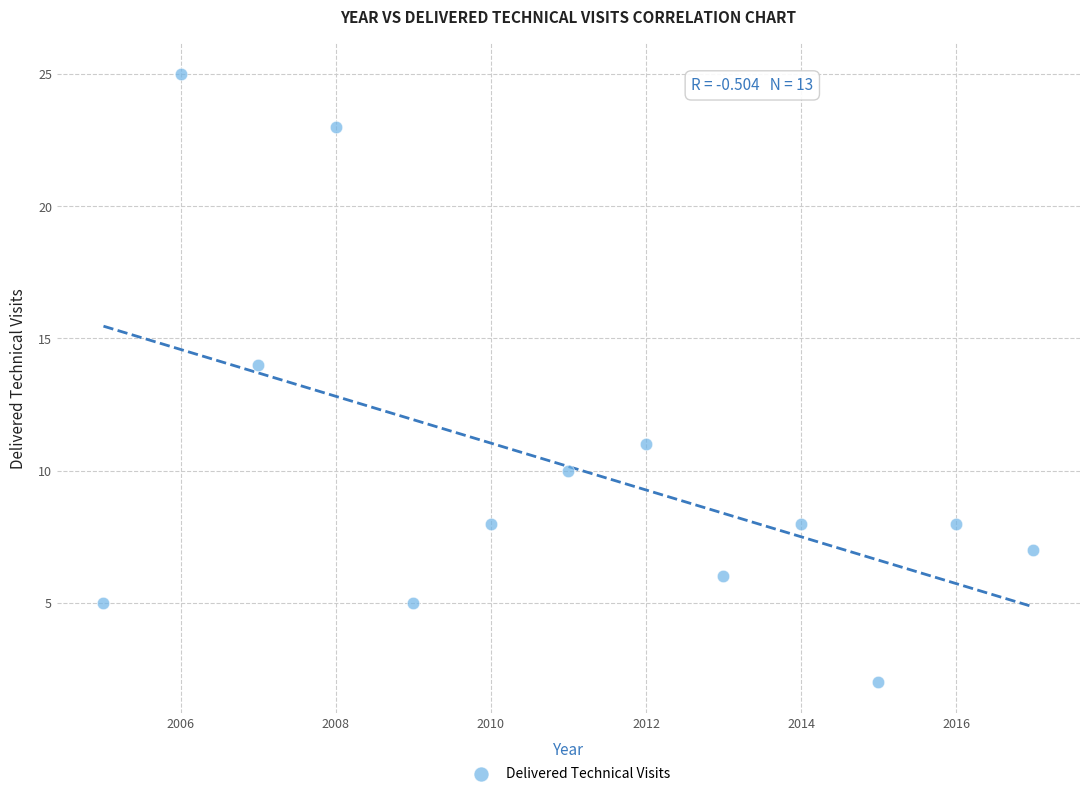

What is the range of Y values (max minus min)?

23